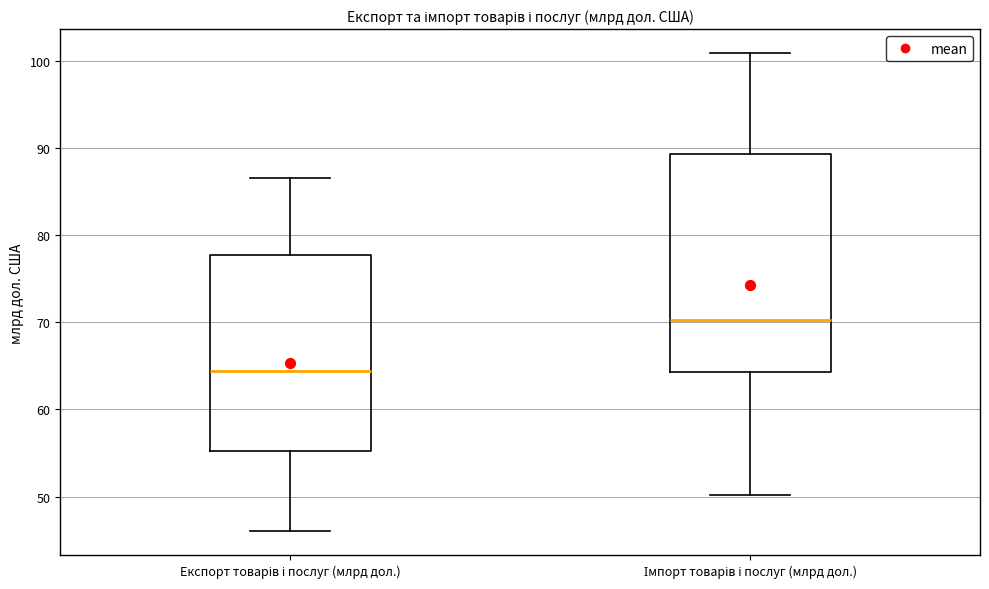

Where does the upper whisker of the box for Експорт товарів і послуг (млрд дол.) end on the y-axis? The values are not printed on the chart, so give them approximately, as read against the axis.

87